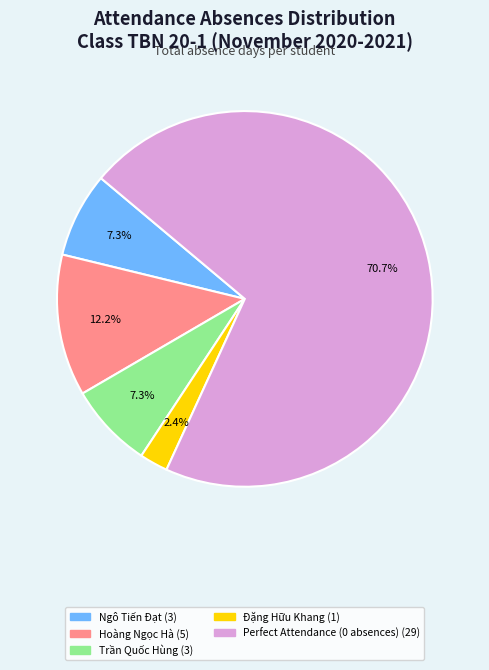

Is there any slice that represents more than half of the pie?

Yes